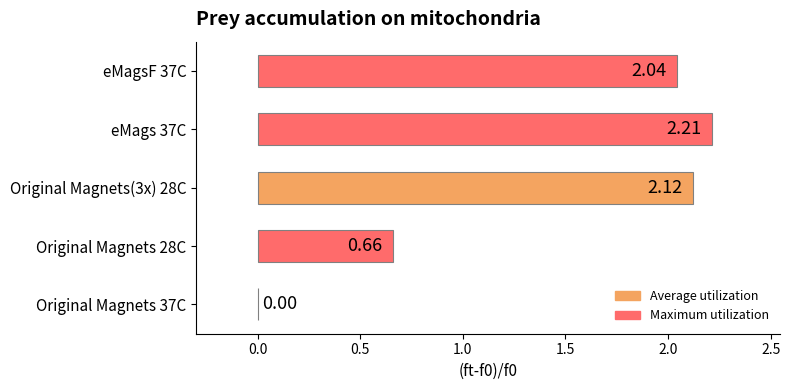

What is the sum of the values at eMagsF 37C and Original Magnets 28C?

2.7